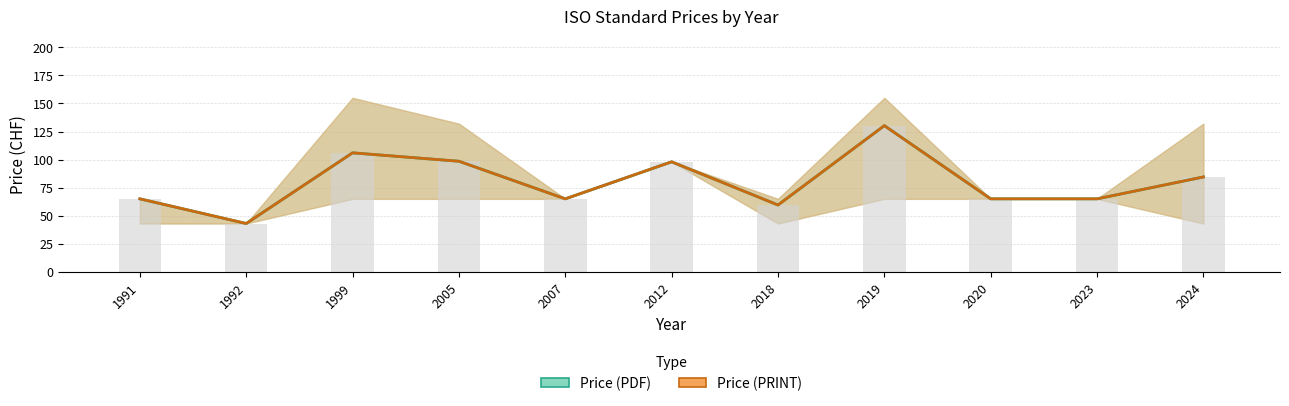

What is the difference between the second highest and second lowest values in the Price (PDF) series?

112